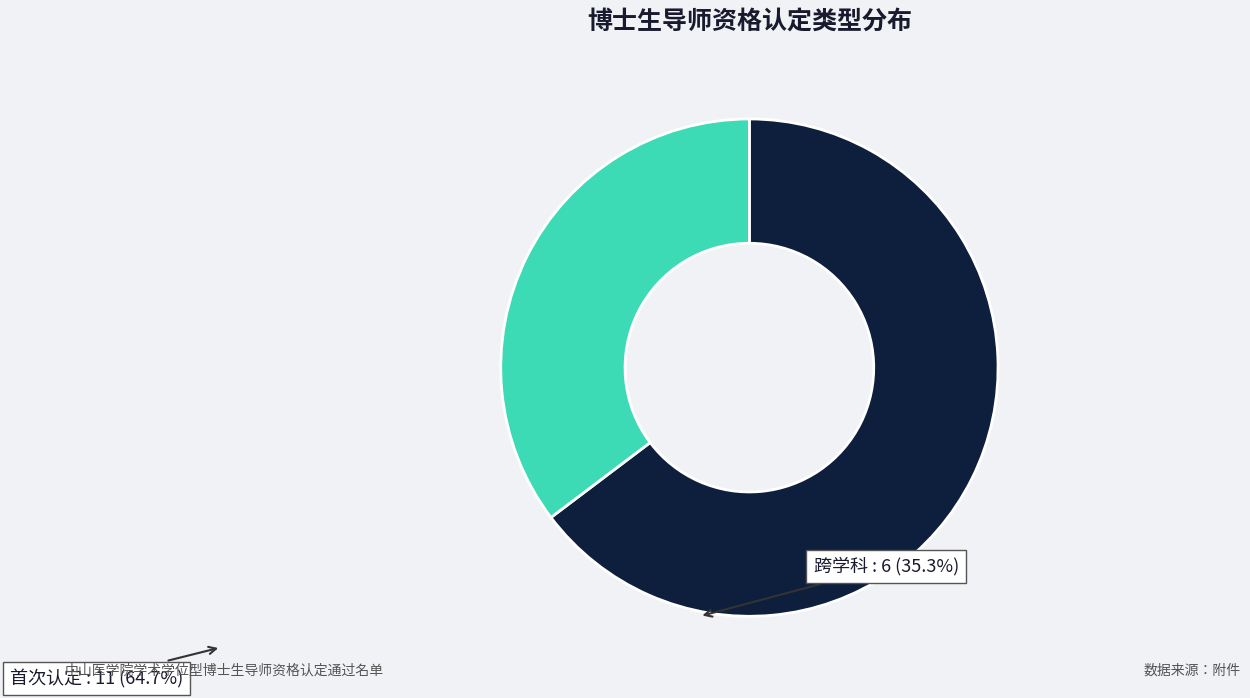

Does any single category account for the majority?

Yes